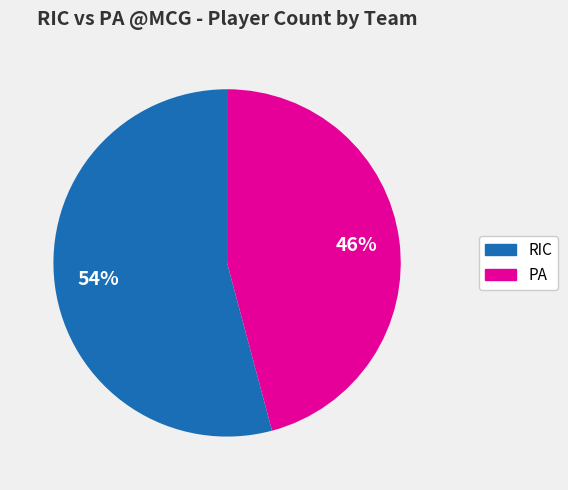

Which slice is the smallest?

PA